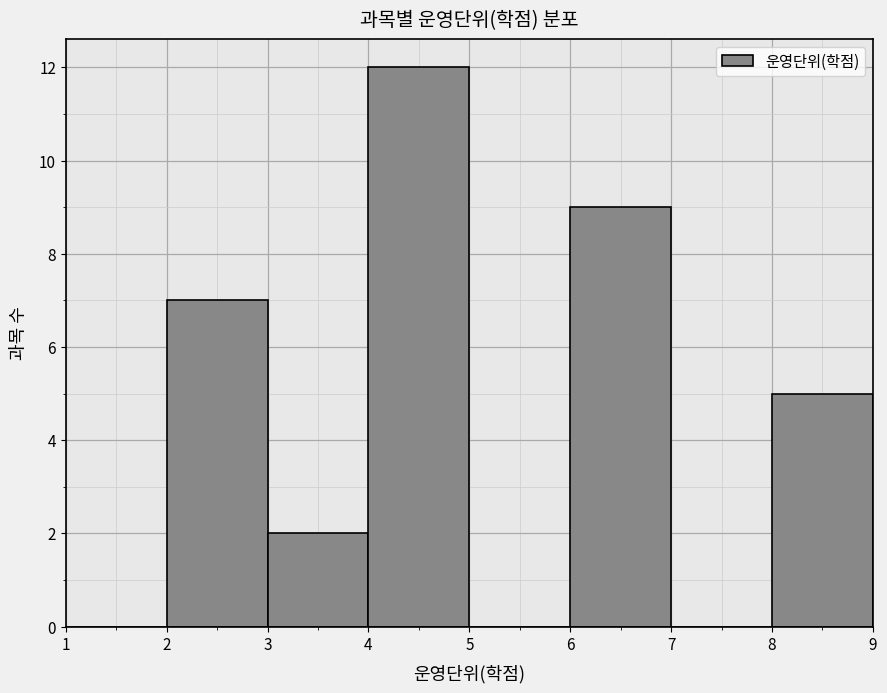

Reading left to right, transcribe this chart: for each bar, give the range it covers on the x-axis and its height. The values are not printed on the chart, so give them approximately, as read against the axis.

1 to 2: 0
2 to 3: 7
3 to 4: 2
4 to 5: 12
5 to 6: 0
6 to 7: 9
7 to 8: 0
8 to 9: 5